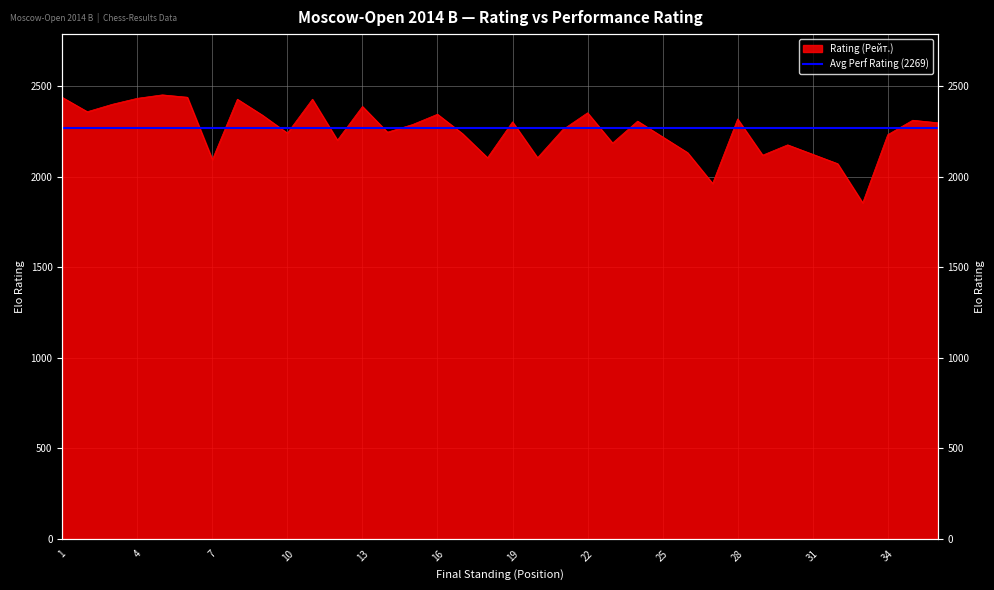

Where is the data nearest to the value 2154?

26